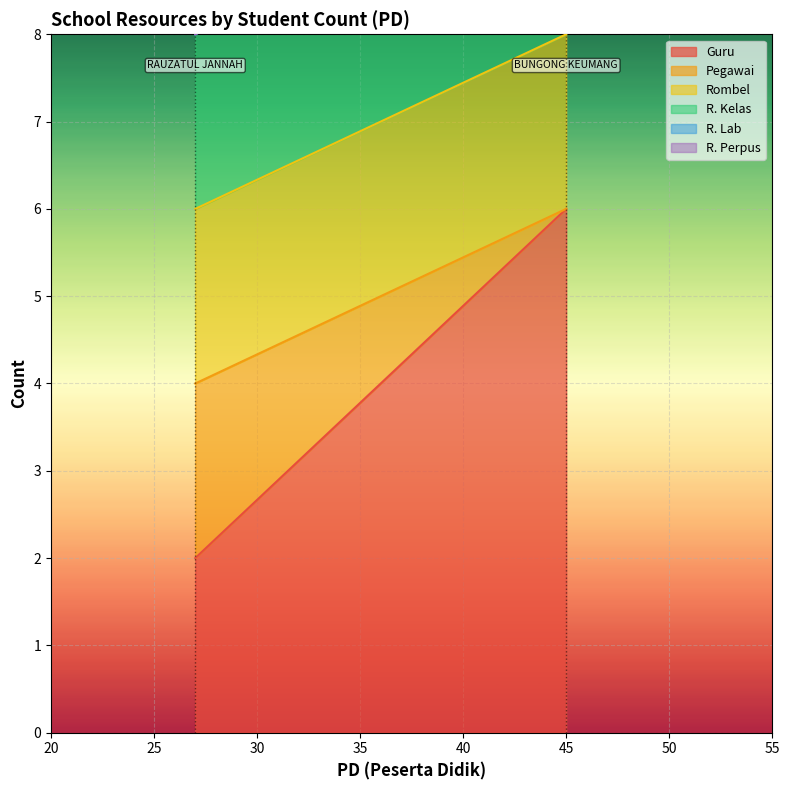

What is the sum of all Guru values?

8